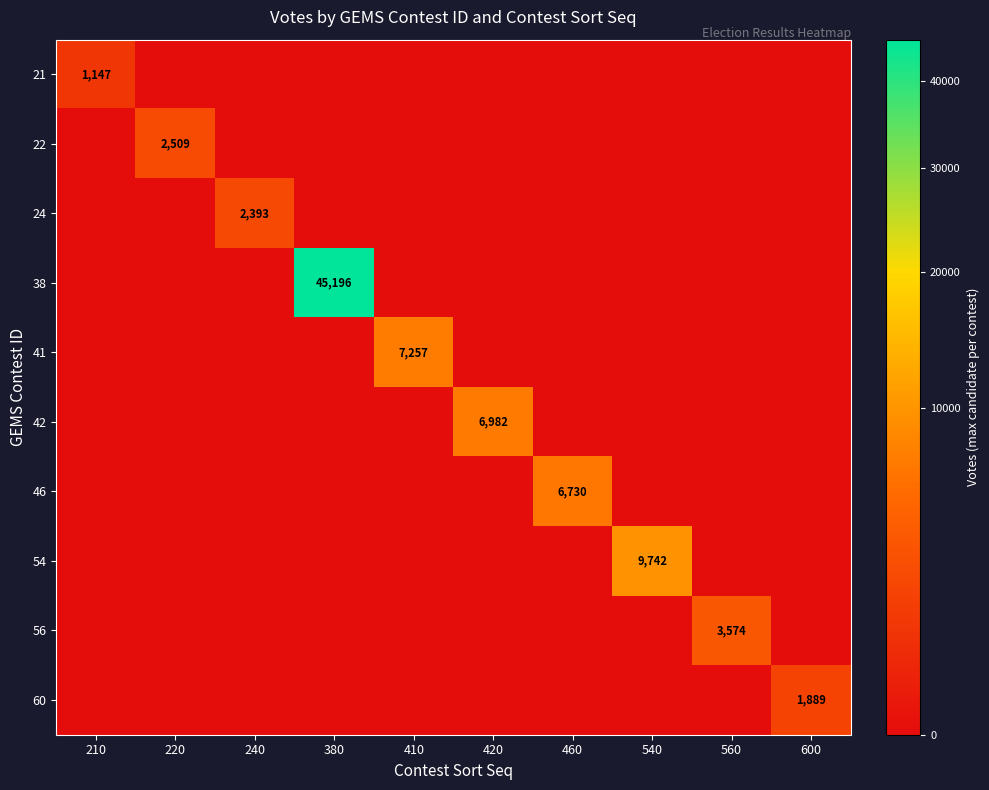

At which category does the chart reach its peak across all series?

380